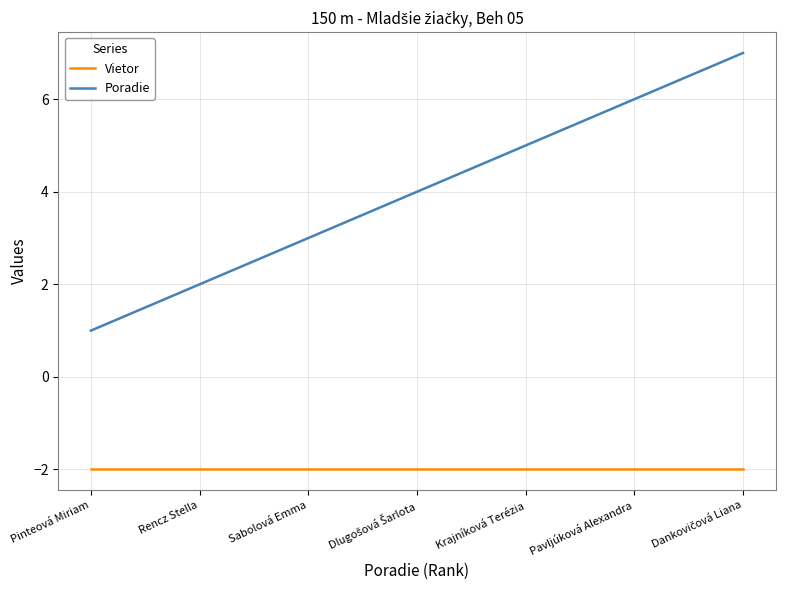

How many lines are shown in the chart?

2